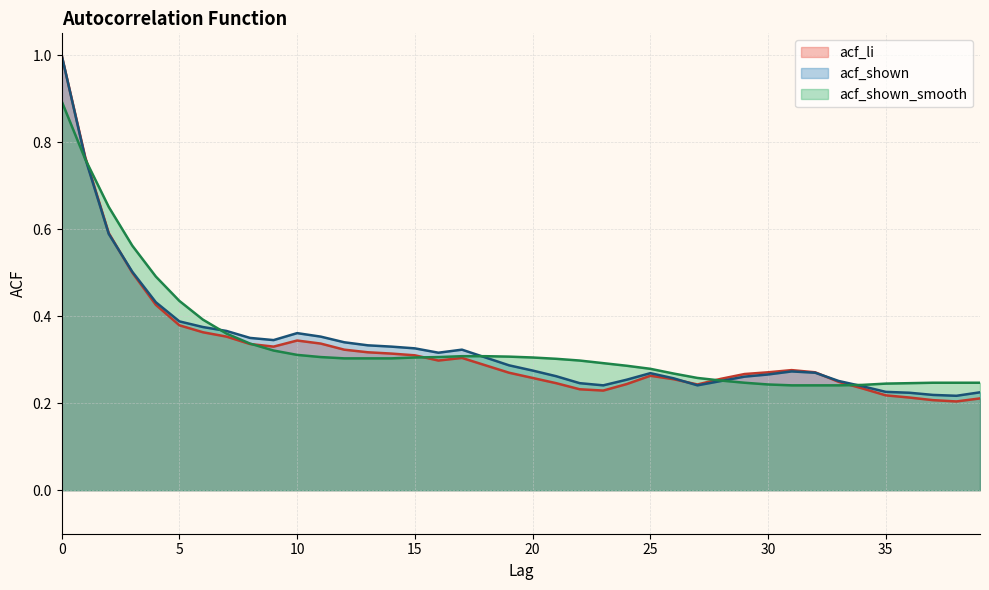

What is the highest value of the acf_shown series?

1.0